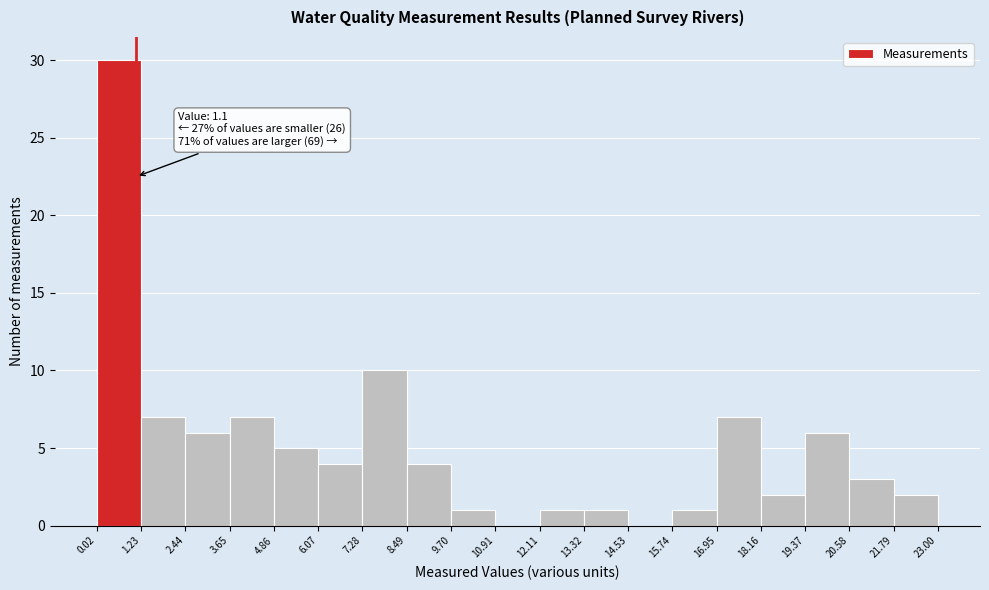

Over which range of the x-axis is the bar tallest?

0.02 to 1.23